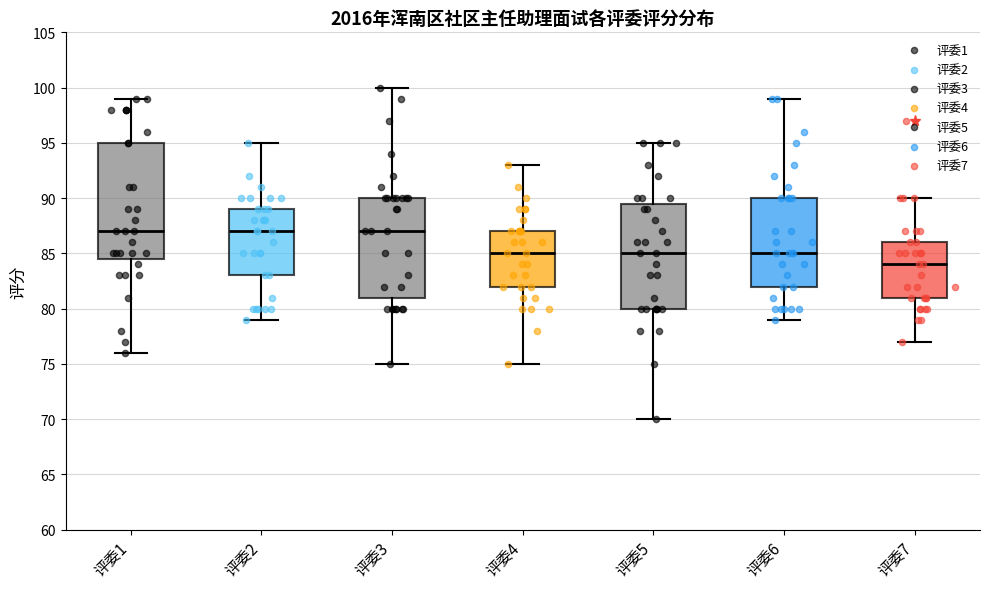

Which box's median line is the lowest?

评委7